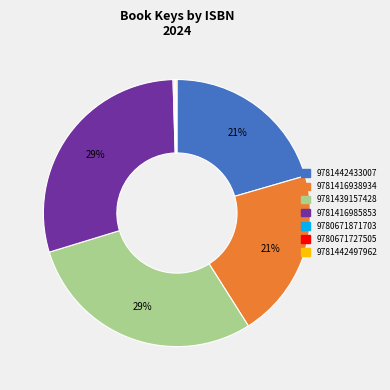

True or false: 9781439157428 accounts for 29% of the total.

True